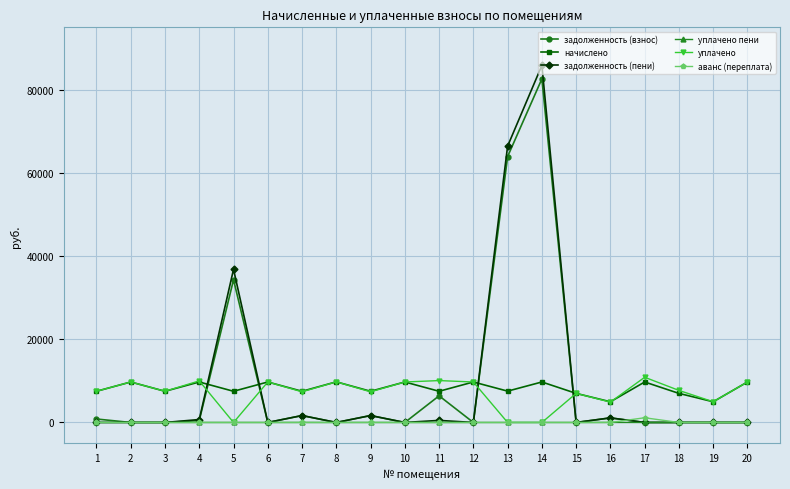

What is the value of the уплачено point at the 11th from the left?

10073.5